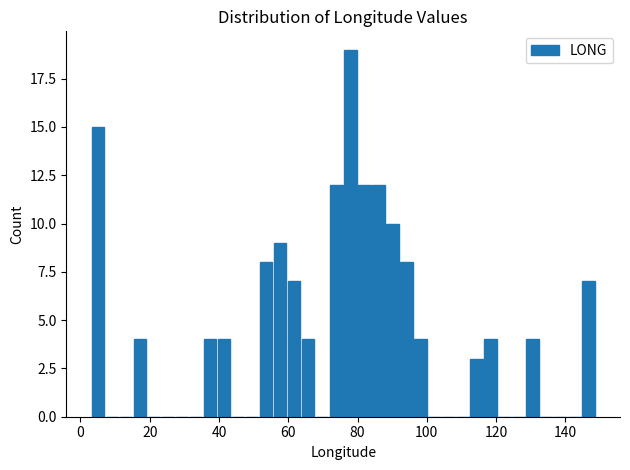

Around what value on the x-axis is the tallest bar? Give the approximate position of its centre, as read against the axis.

78